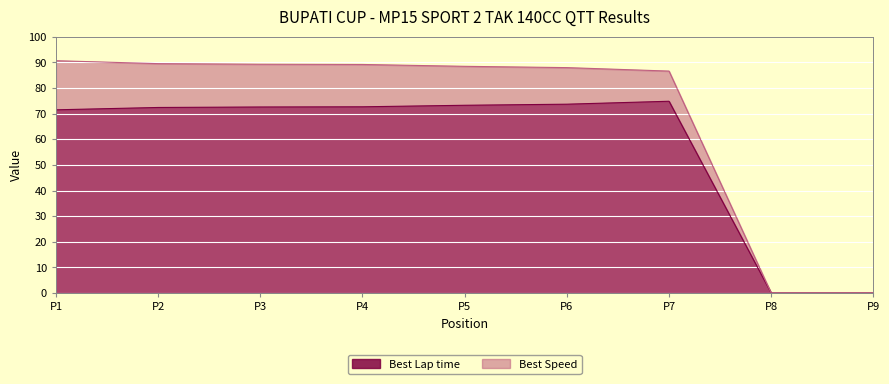

True or false: Best Lap time has more than 2 points higher than both neighbors.

False